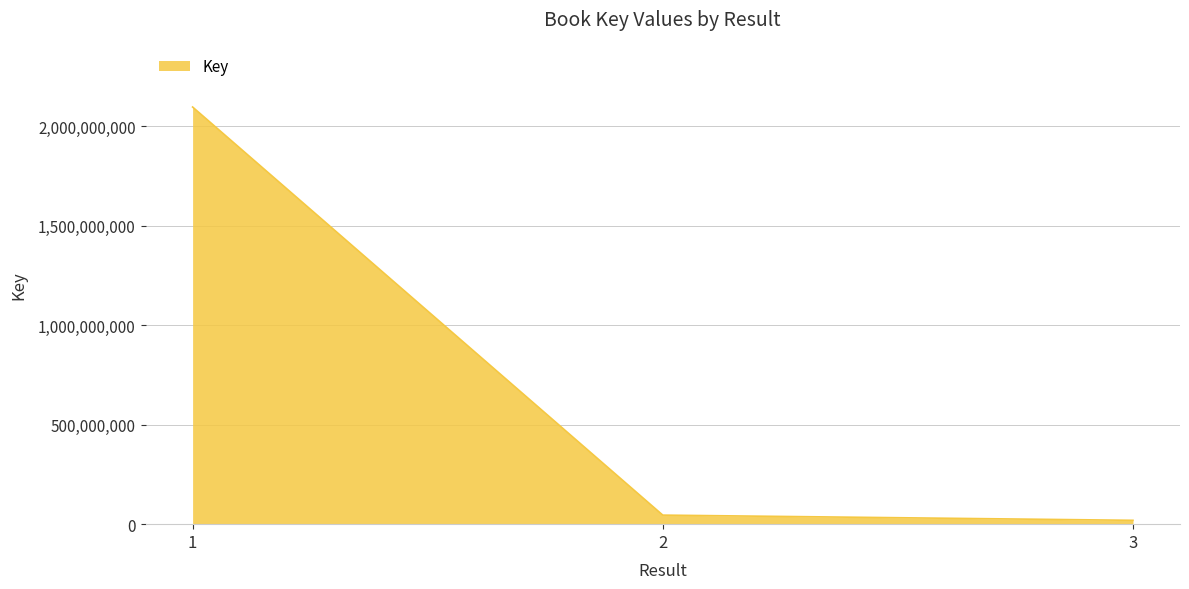

What is the sum of all values?

2161708572